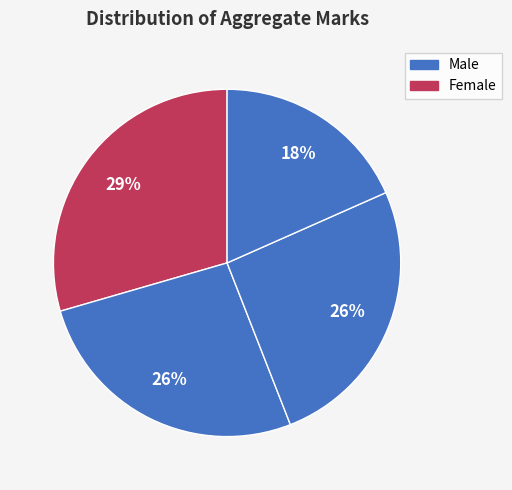

Count the number of slices in the pie.

4